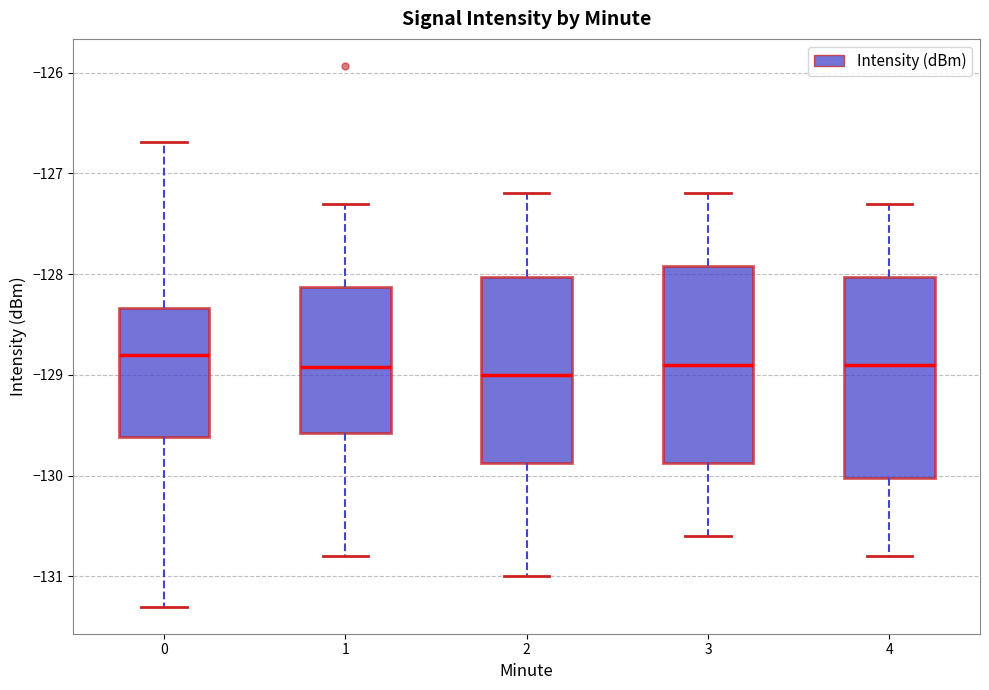

Reading left to right, transcribe this box plot: for each box, give where its median line is, the range the box spans, and where its two whiskers end, as read against the y-axis. The values are not printed on the chart, so give them approximately, as read against the axis.

0: median -128.8, box -129.6 to -128.3, whiskers -131.3 to -126.7
1: median -128.9, box -129.6 to -128.1, whiskers -130.8 to -127.3
2: median -129.0, box -129.9 to -128.0, whiskers -131.0 to -127.2
3: median -128.9, box -129.9 to -127.9, whiskers -130.6 to -127.2
4: median -128.9, box -130.0 to -128.0, whiskers -130.8 to -127.3